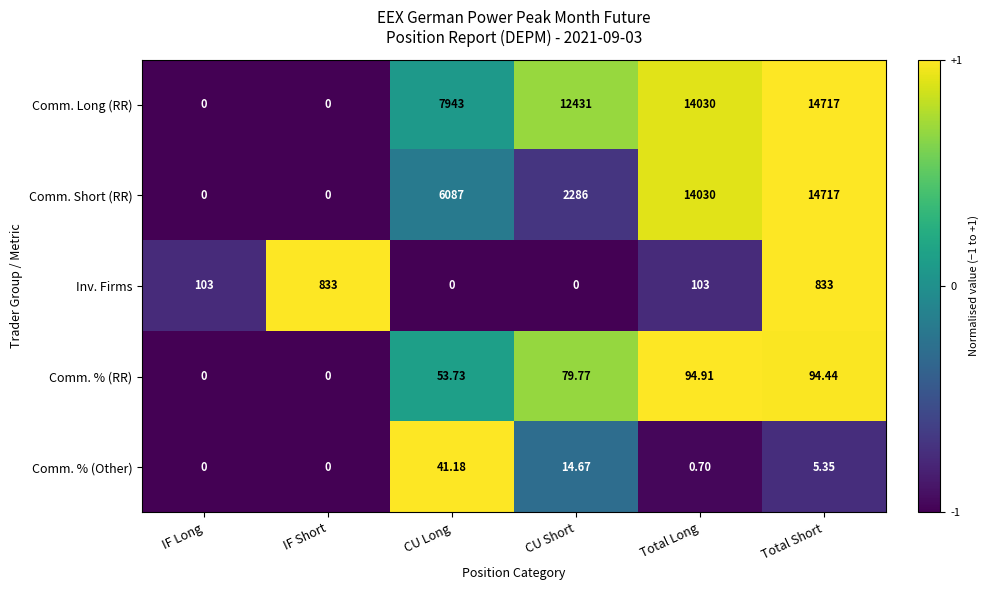

Which label corresponds to the largest value in the chart?

Total Short